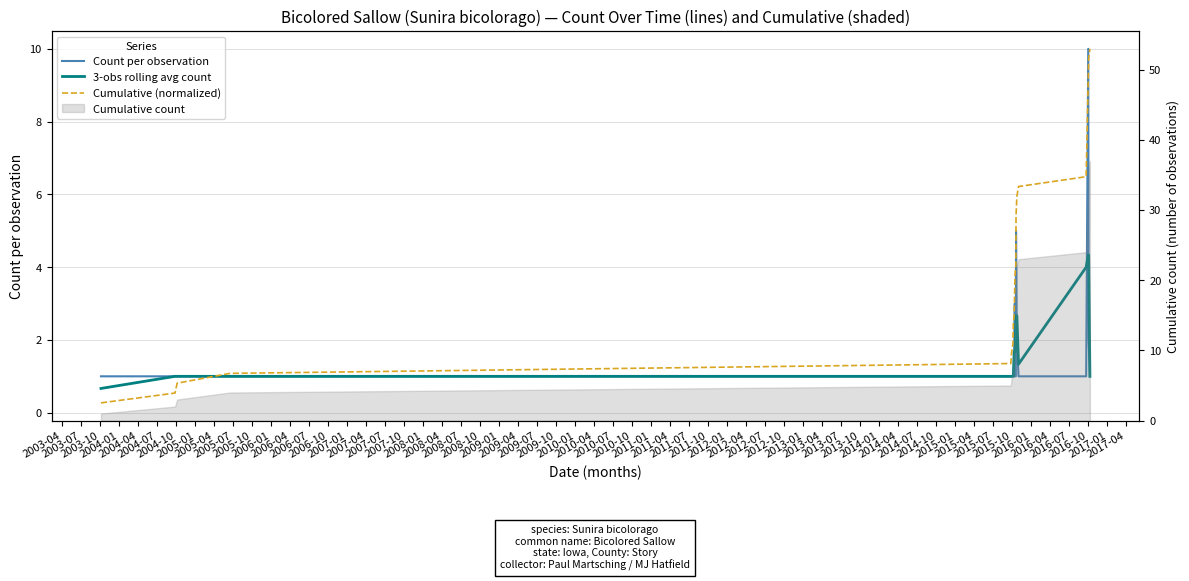

What is the difference between the maximum and minimum values in the Count per observation series?

9.0